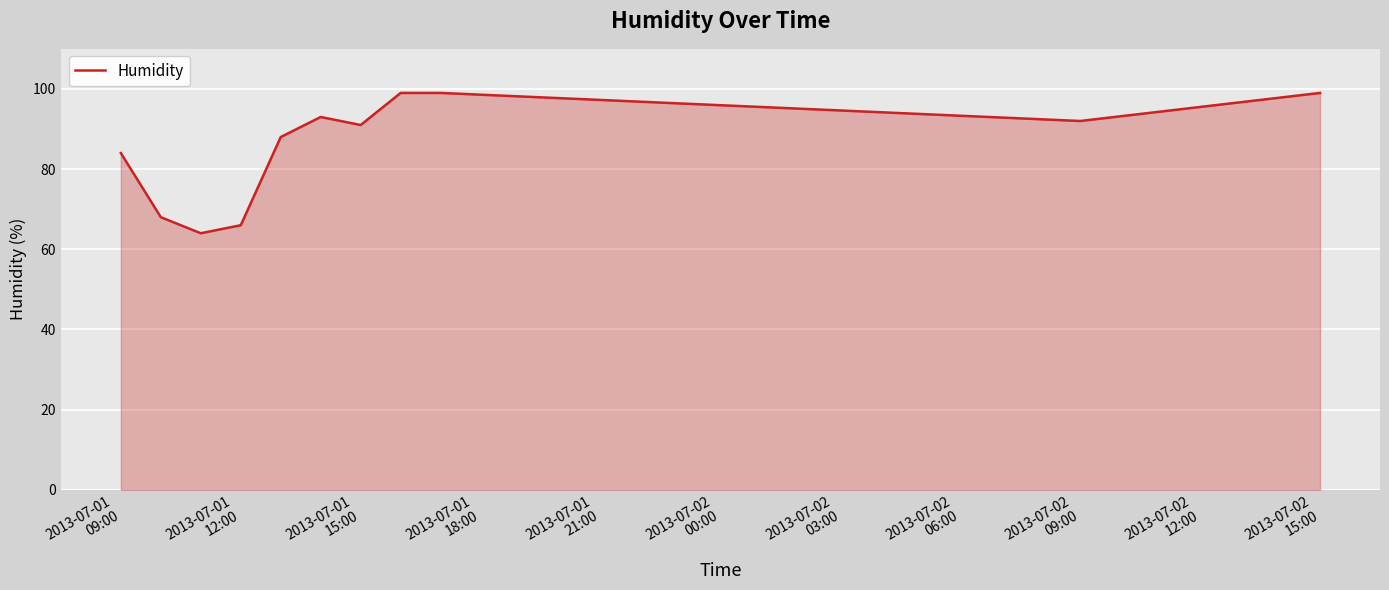

What is the smallest value displayed?

64